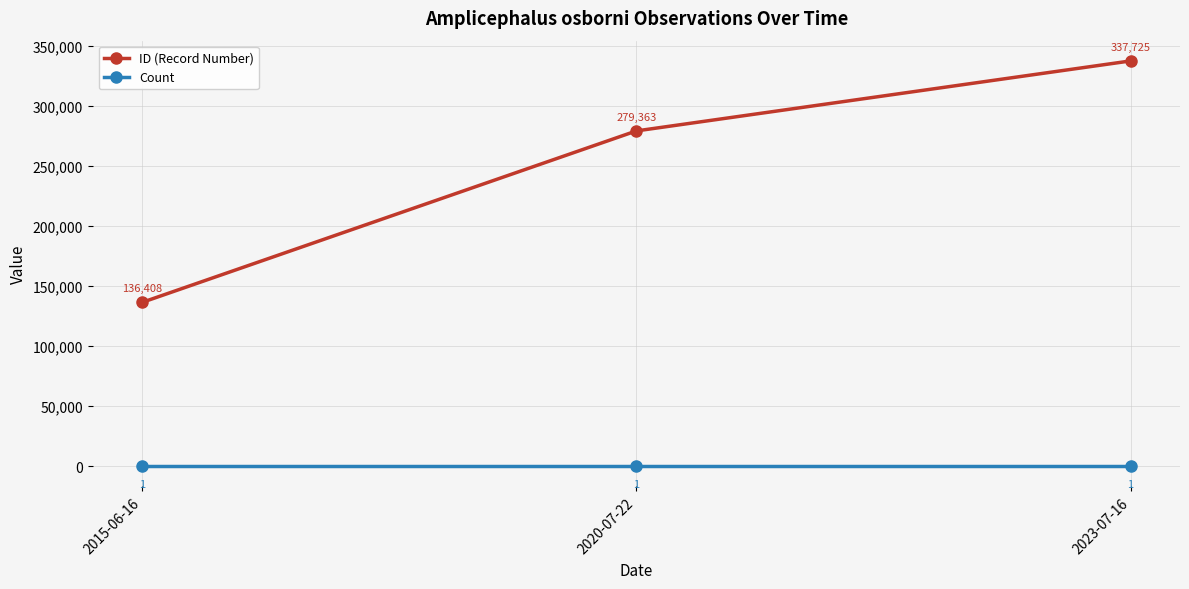

List the series in order of their overall mean, highest first.

ID (Record Number), Count